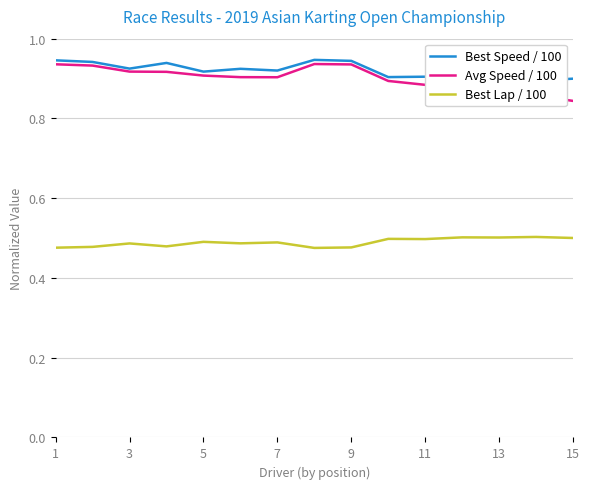

What is the lowest value of the Best Speed / 100 series?

0.9